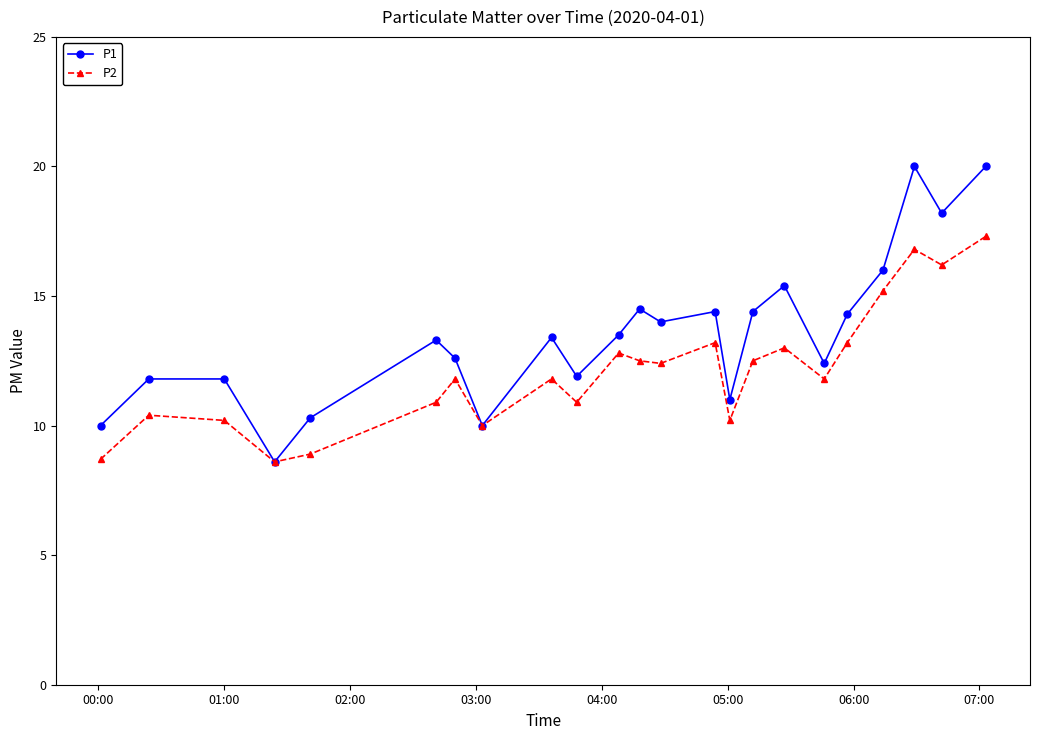

Which series has the largest total across all categories?

P1